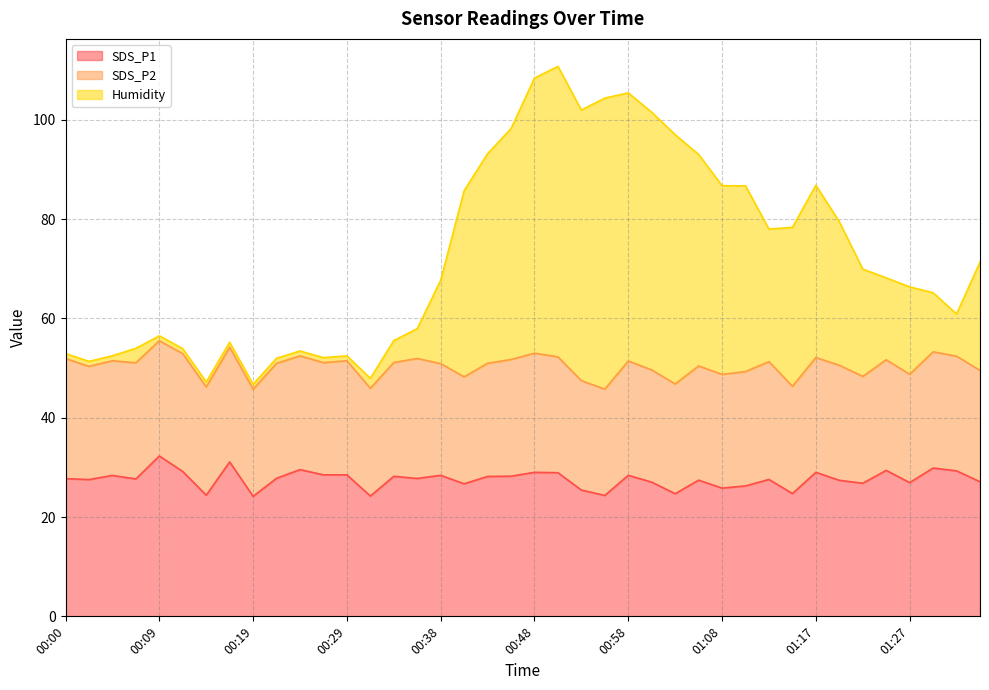

What is the difference between the highest and lowest values at 01:27?

39.4